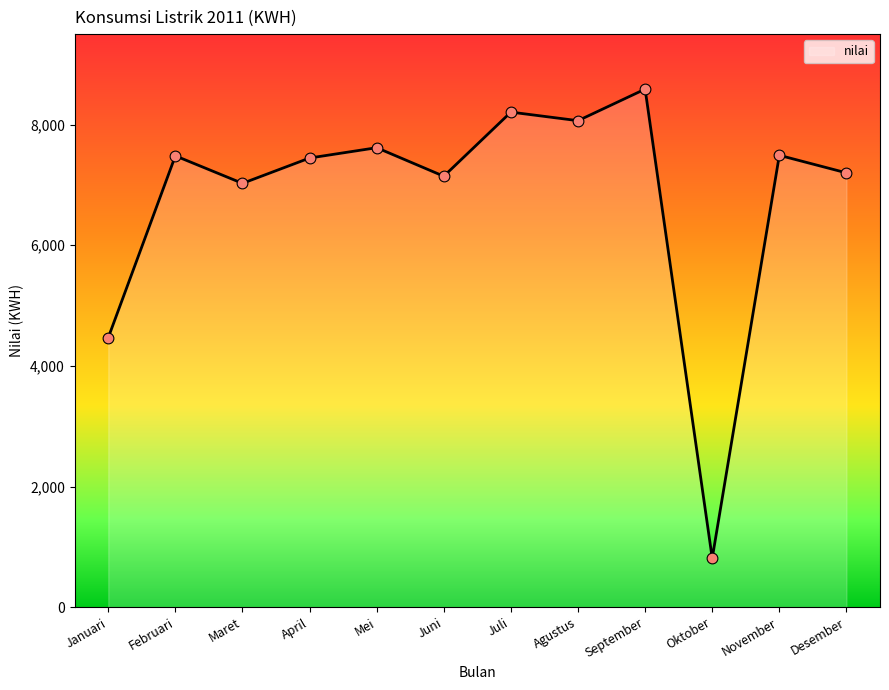

Which has a higher value, Juni or Juli?

Juli